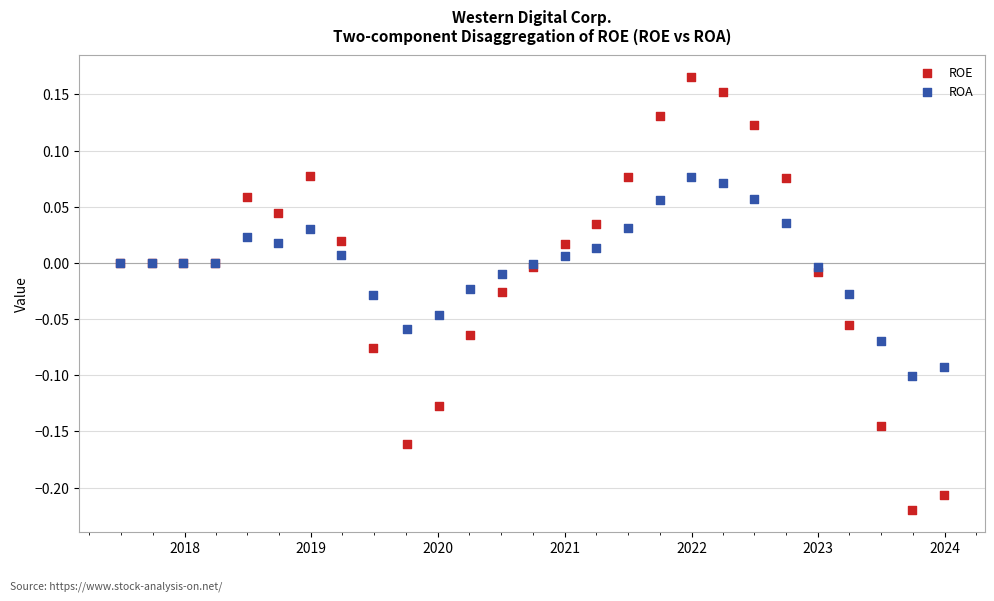

Which series has the largest Y range (max minus min)?

ROE